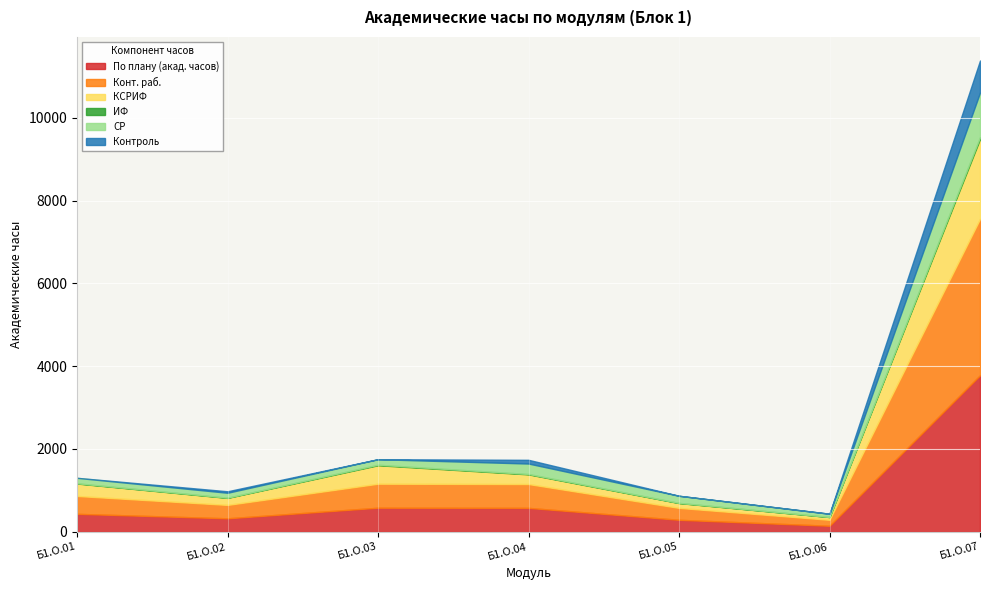

Which series has the largest total across all categories?

По плану (акад. часов)